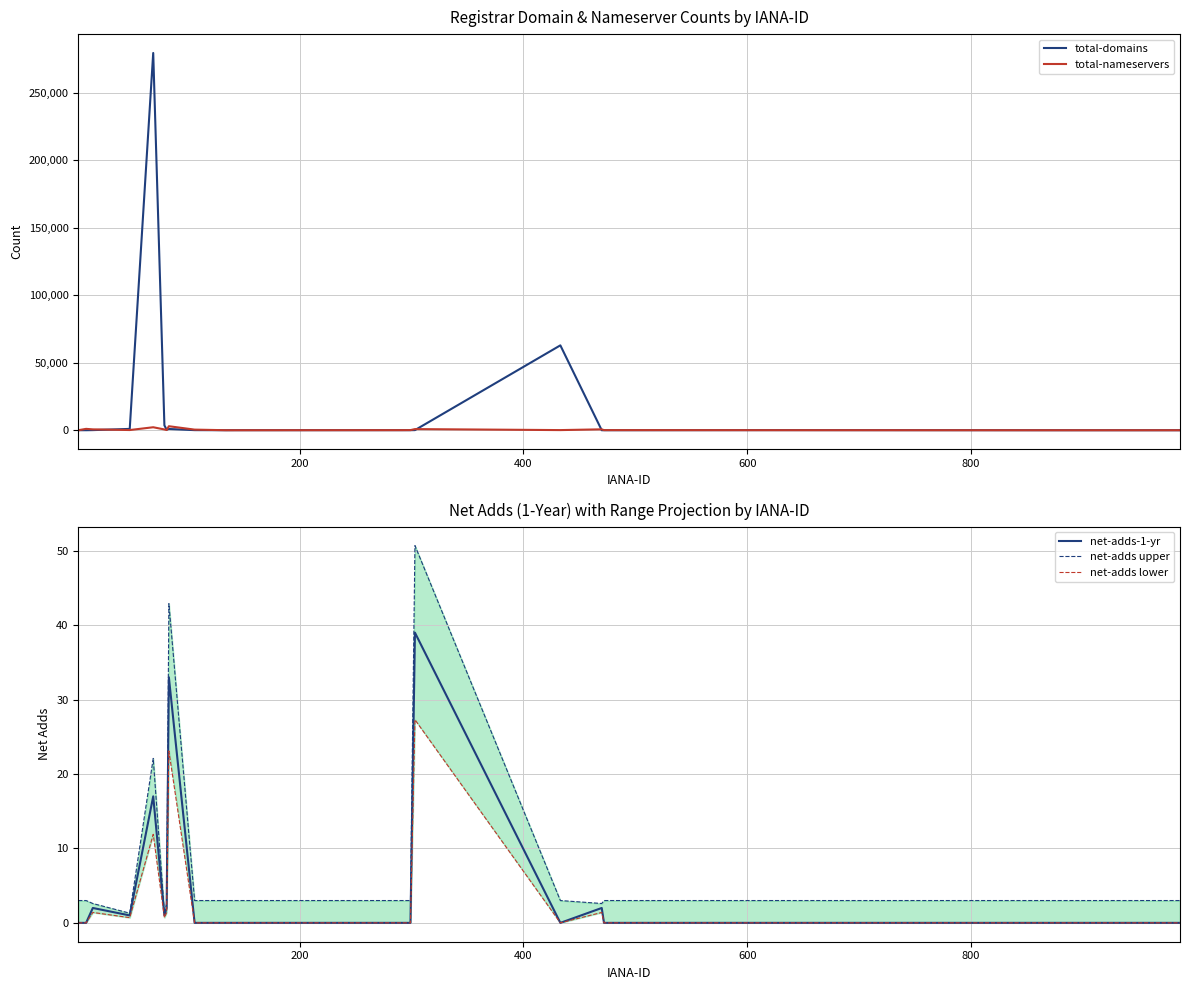

How many positive values does the net-adds lower series have?

8